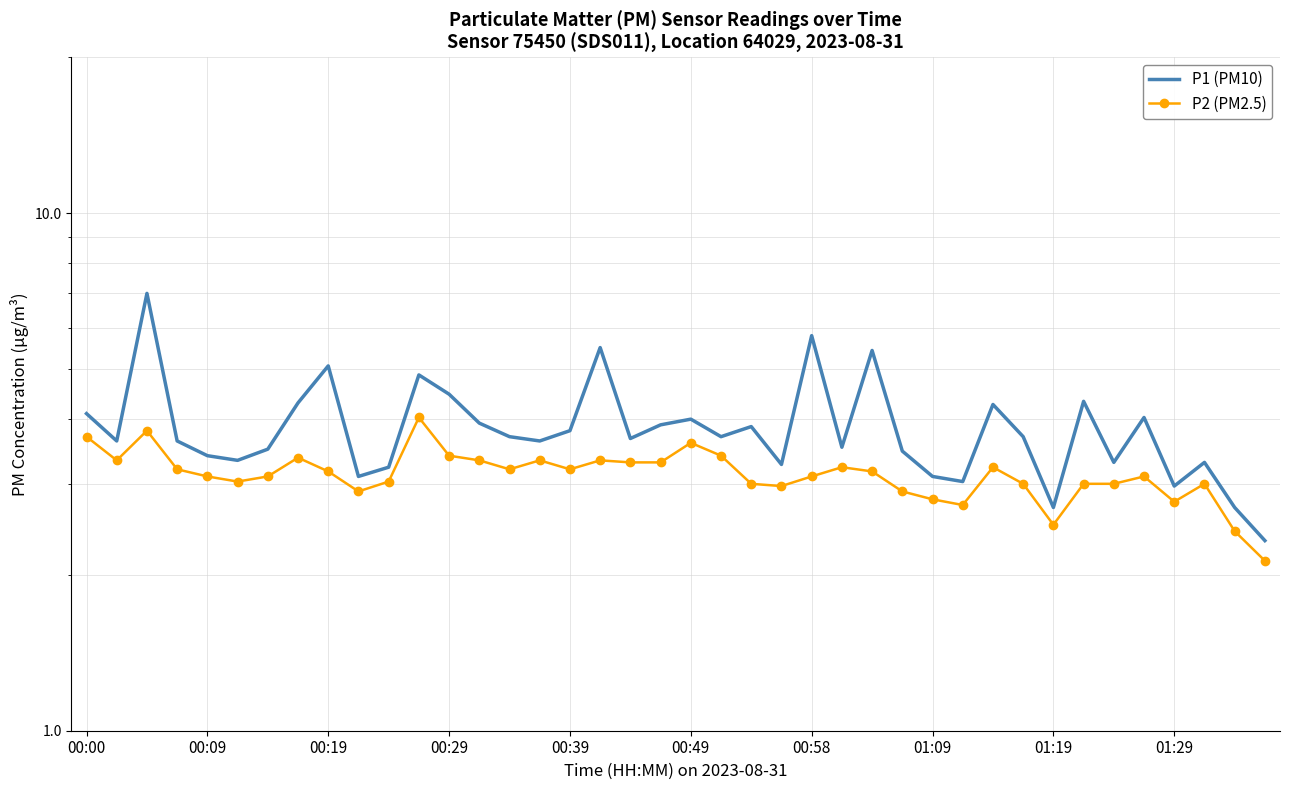

Reading right to left, extract all data points from this chart.

P1 (PM10): 2.3	2.7	3.3	3.0	4.0	3.3	4.3	2.7	3.7	4.3	3.0	3.1	3.5	5.4	3.5	5.8	3.3	3.9	3.7	4.0	3.9	3.7	5.5	3.8	3.6	3.7	3.9	4.5	4.9	3.2	3.1	5.1	4.3	3.5	3.3	3.4	3.6	7.0	3.6	4.1
P2 (PM2.5): 2.1	2.4	3.0	2.8	3.1	3.0	3.0	2.5	3.0	3.2	2.7	2.8	2.9	3.2	3.2	3.1	3.0	3.0	3.4	3.6	3.3	3.3	3.3	3.2	3.3	3.2	3.3	3.4	4.0	3.0	2.9	3.2	3.4	3.1	3.0	3.1	3.2	3.8	3.3	3.7